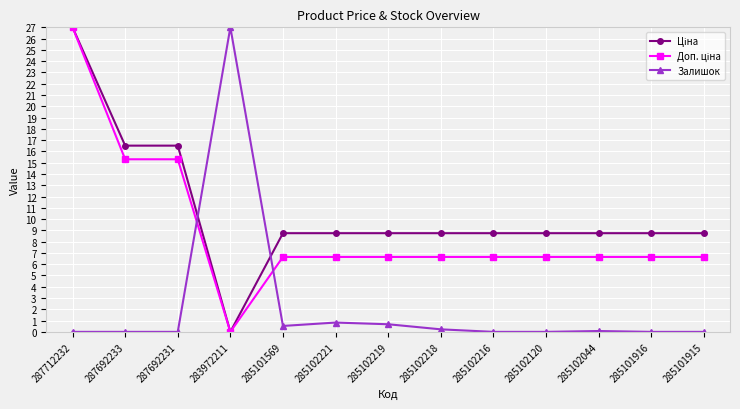

At how many categories does at least one series exceed 11?

4